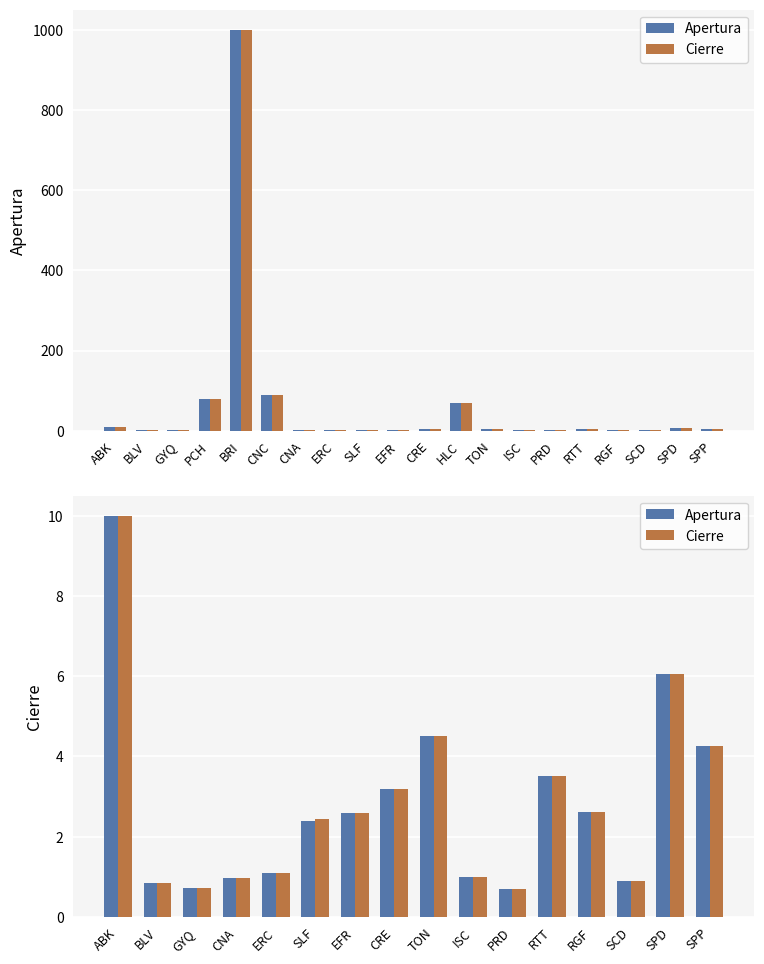

At ABK, list the series in order from smallest to largest.

Apertura, Cierre